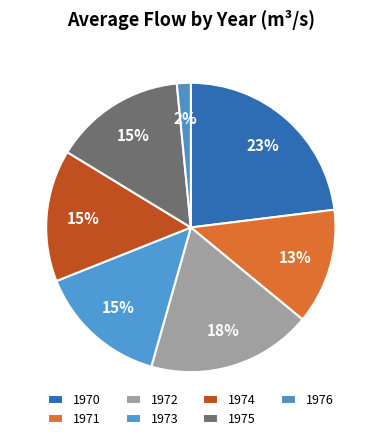

The 1976 slice represents 2% of the pie. True or false?

True